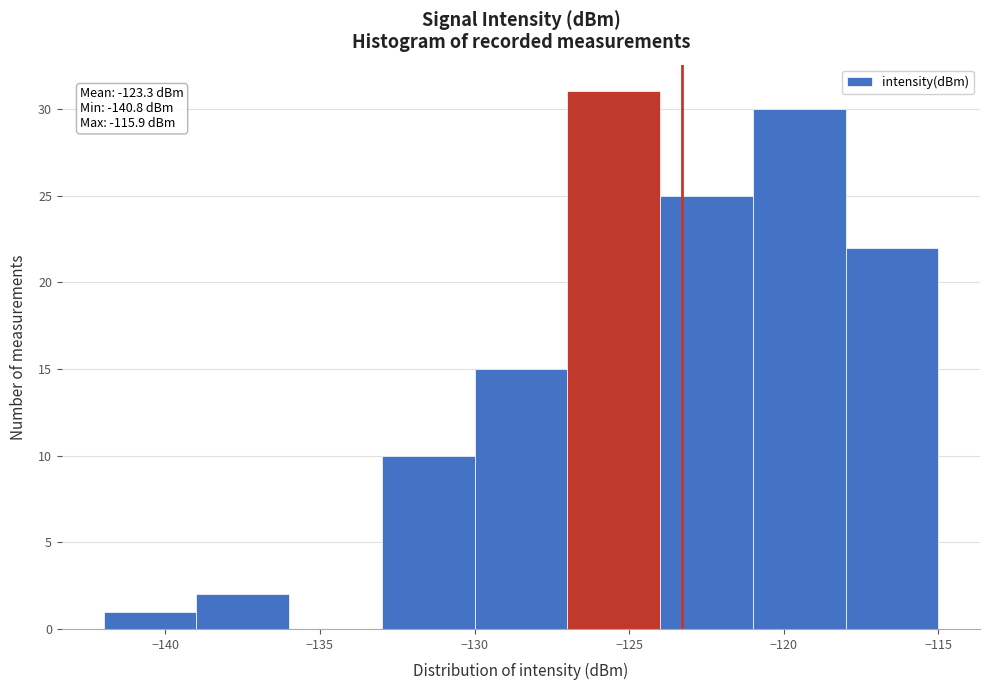

Over which range of the x-axis is the bar tallest?

-127 to -124